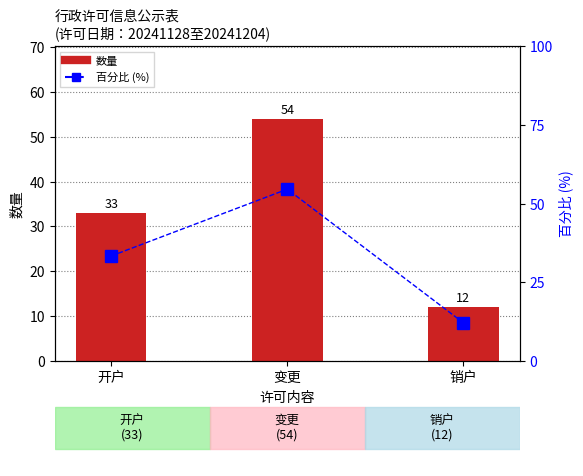

What is the label of the 1st bar from the left?

开户